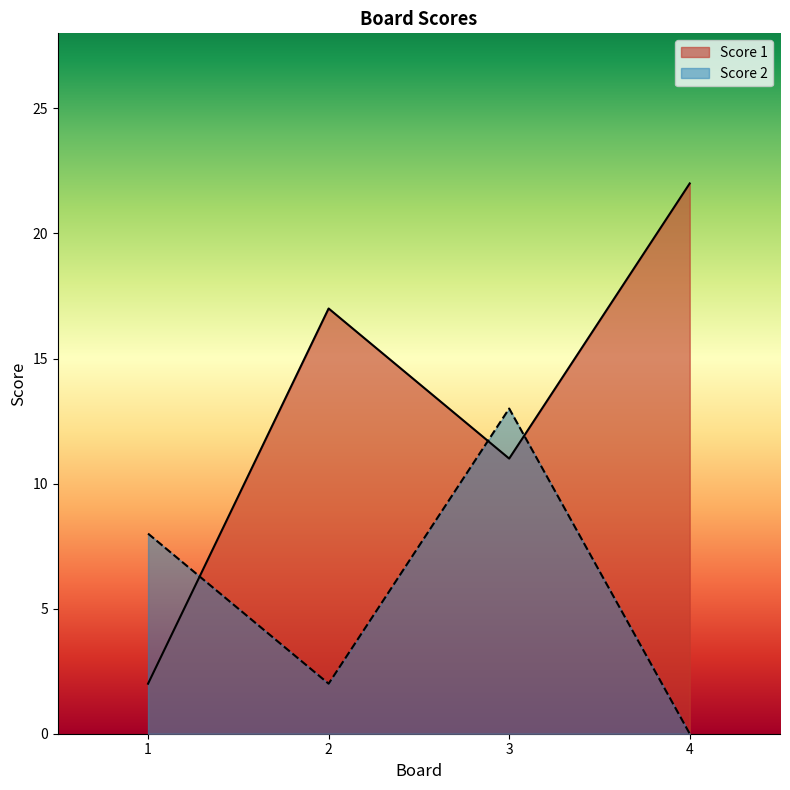

Is the value of Score 2 at 2 greater than the value of Score 1 at 4?

No